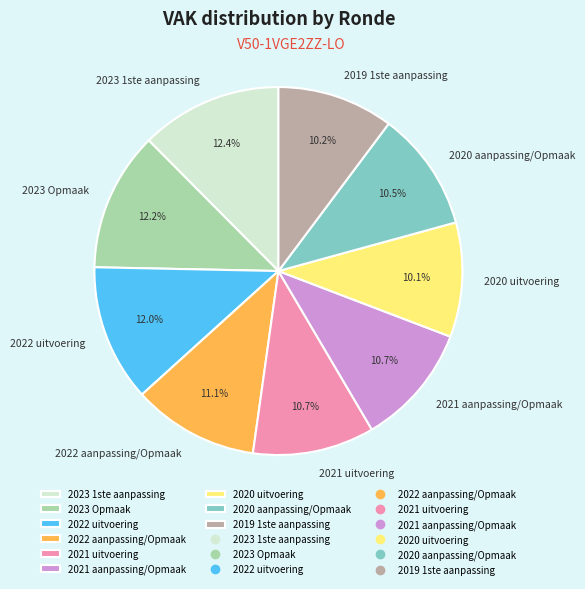

True or false: 2020 aanpassing/Opmaak accounts for 1% of the total.

False